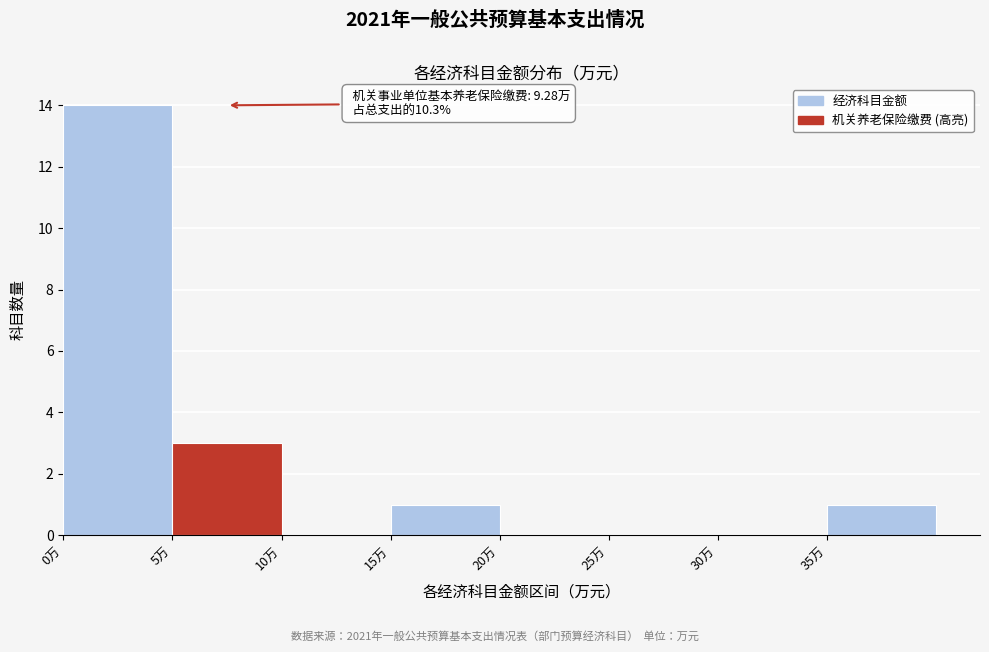

Over which range of the x-axis is the bar tallest?

0 to 5